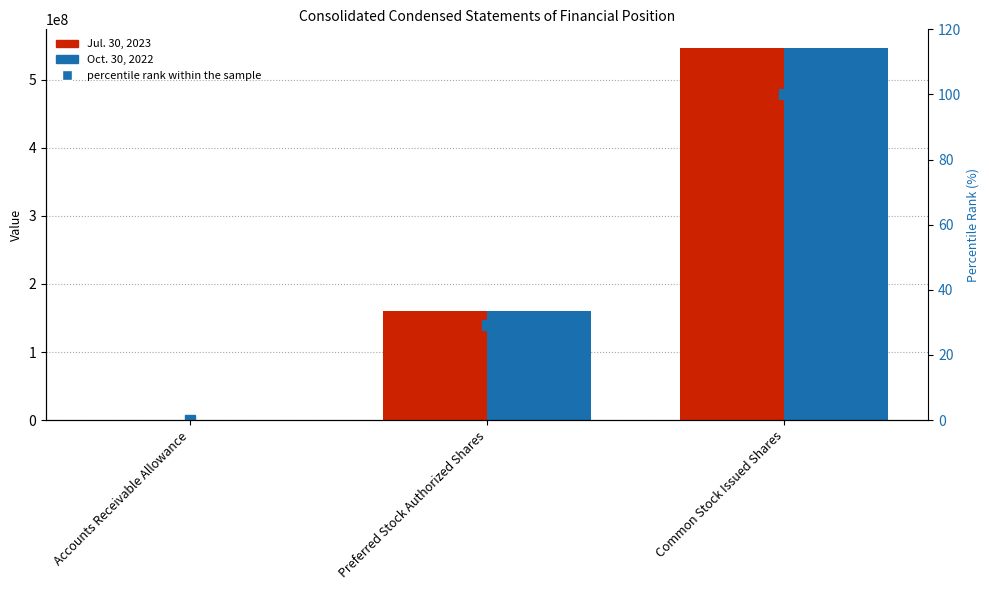

Between Accounts Receivable Allowance and Preferred Stock Authorized Shares, which series saw the biggest shift?

Oct. 30, 2022